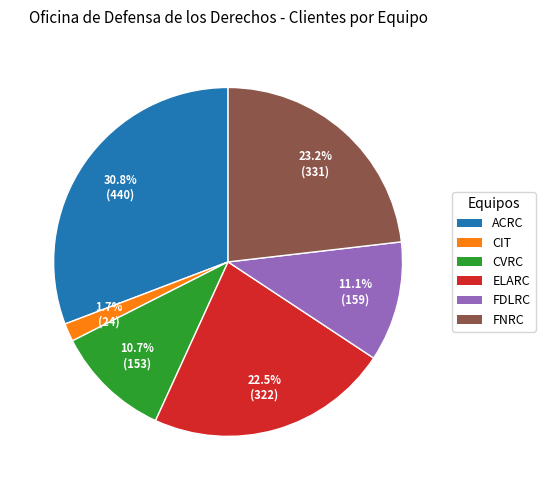

Which slice is the smallest?

CIT